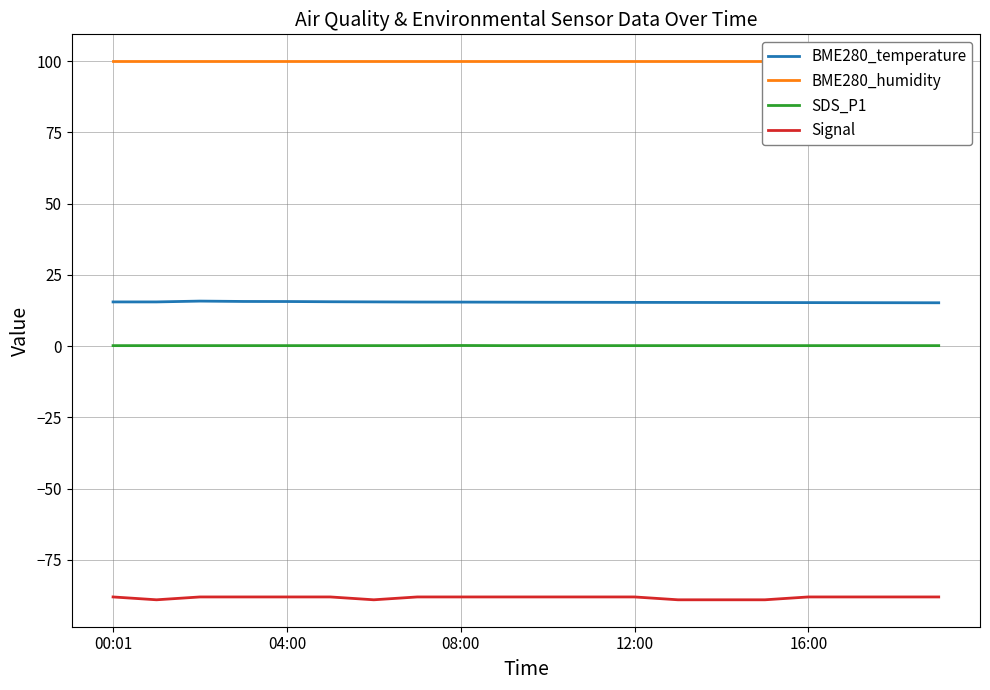

What is the maximum value for Signal?

-88.0